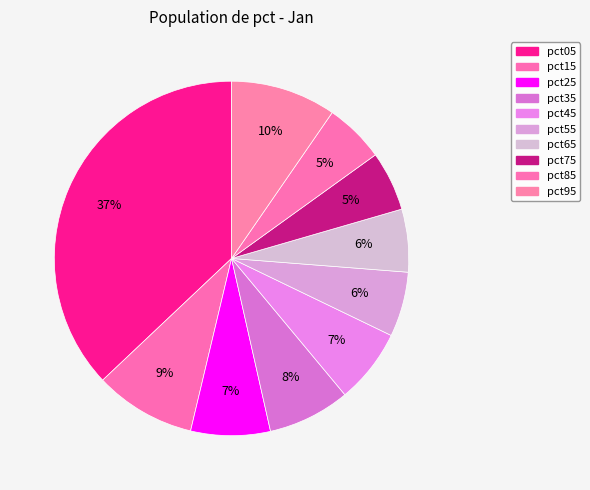

To the nearest percent, what percentage of the pie is pct85?

5%